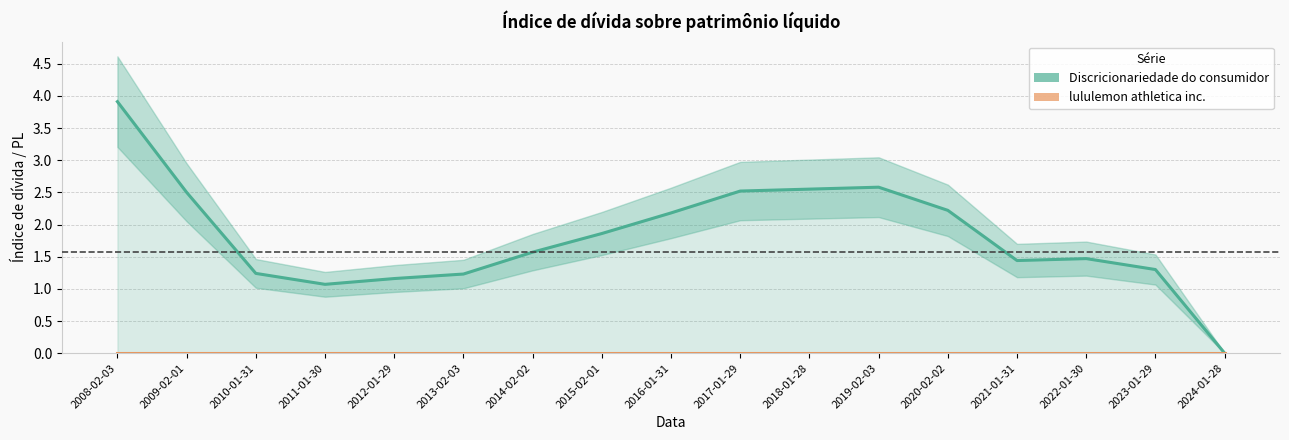

Is it true that Discricionariedade do consumidor (linha) equals 3.6 at 2017-01-29?

False